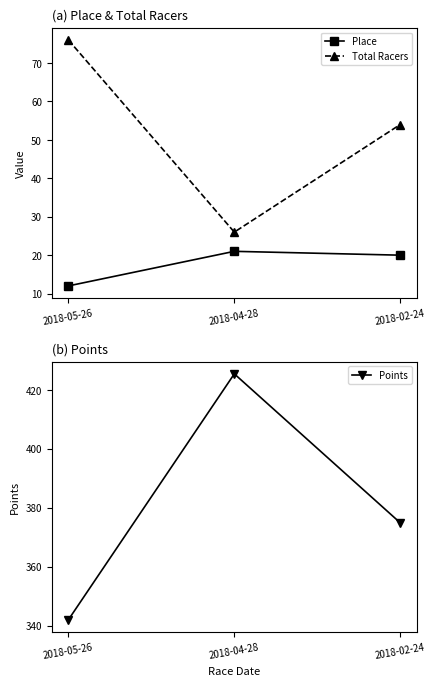

List the labels in order of Points value, largest first.

2018-04-28, 2018-02-24, 2018-05-26